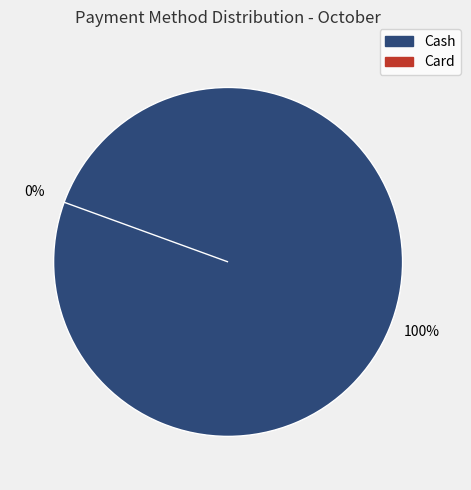

Is there a majority slice in this chart?

Yes